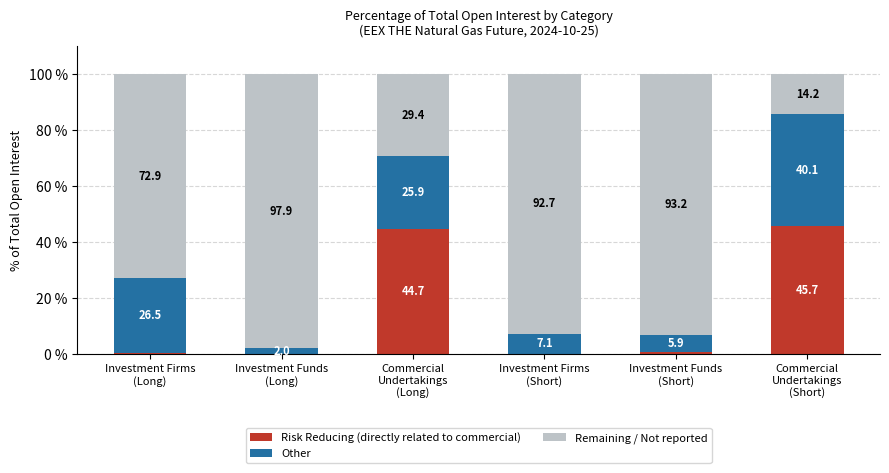

What is the maximum value for Risk Reducing (directly related to commercial)?

45.7